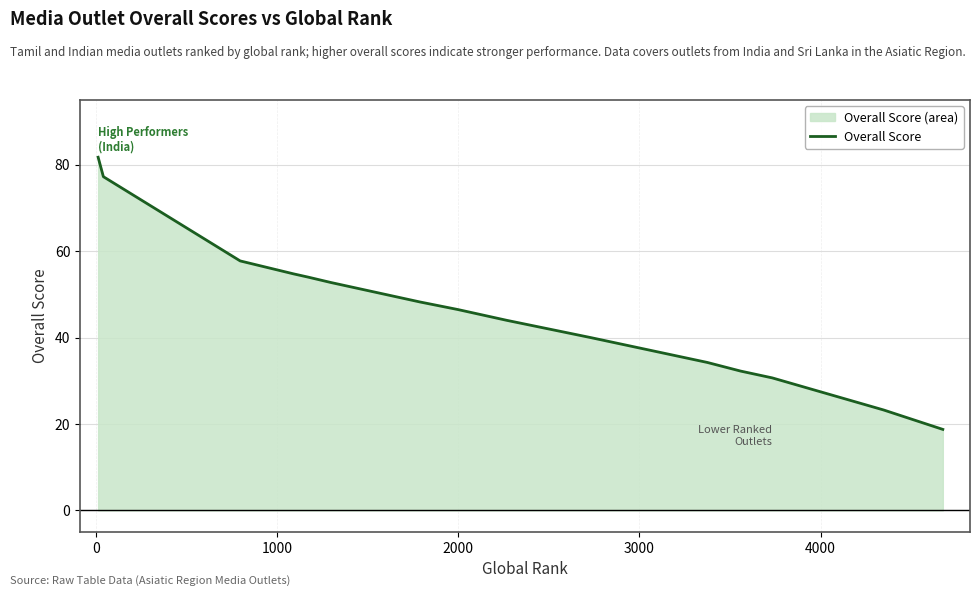

What is the greatest value displayed?

81.8